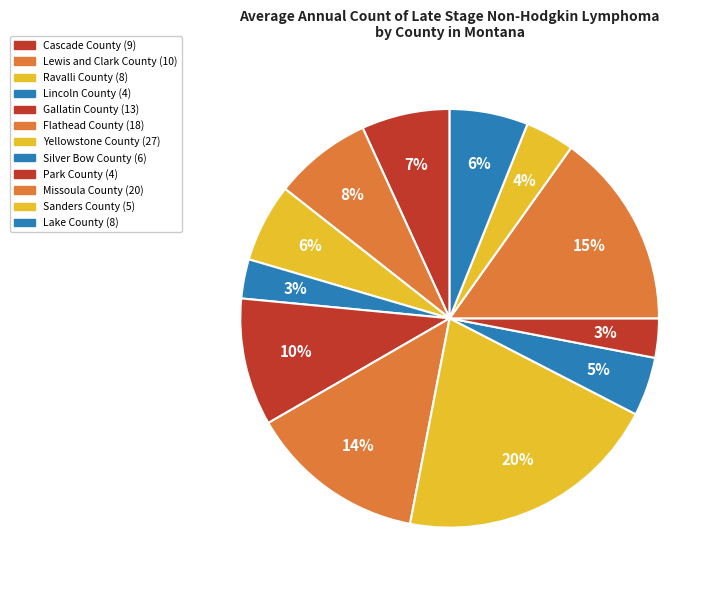

Does Silver Bow County account for over 50% of the chart?

No